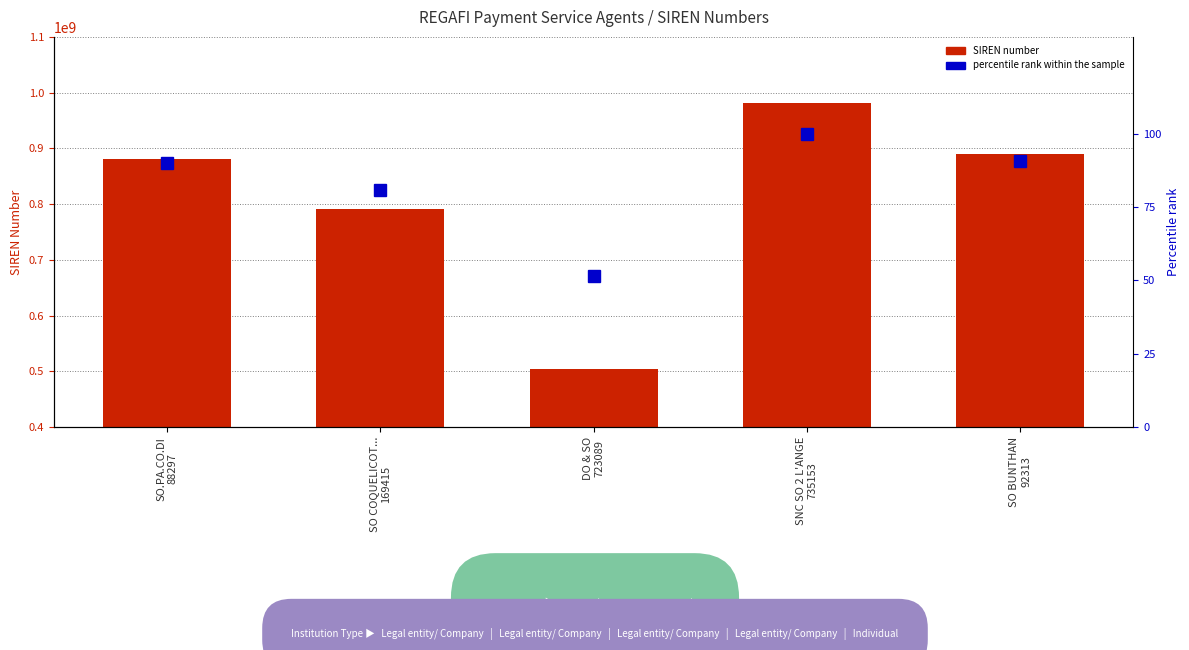

List the series in order of their overall mean, lowest first.

percentile rank within the sample, SIREN number